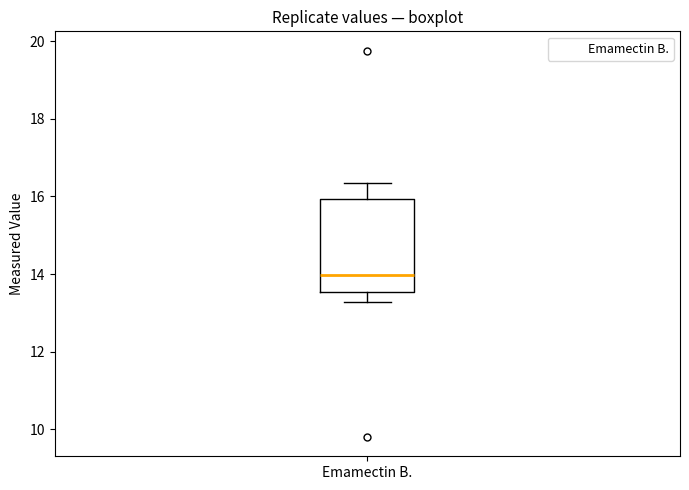

Where does the lower whisker of the box for Emamectin B. end on the y-axis? The values are not printed on the chart, so give them approximately, as read against the axis.

13.2